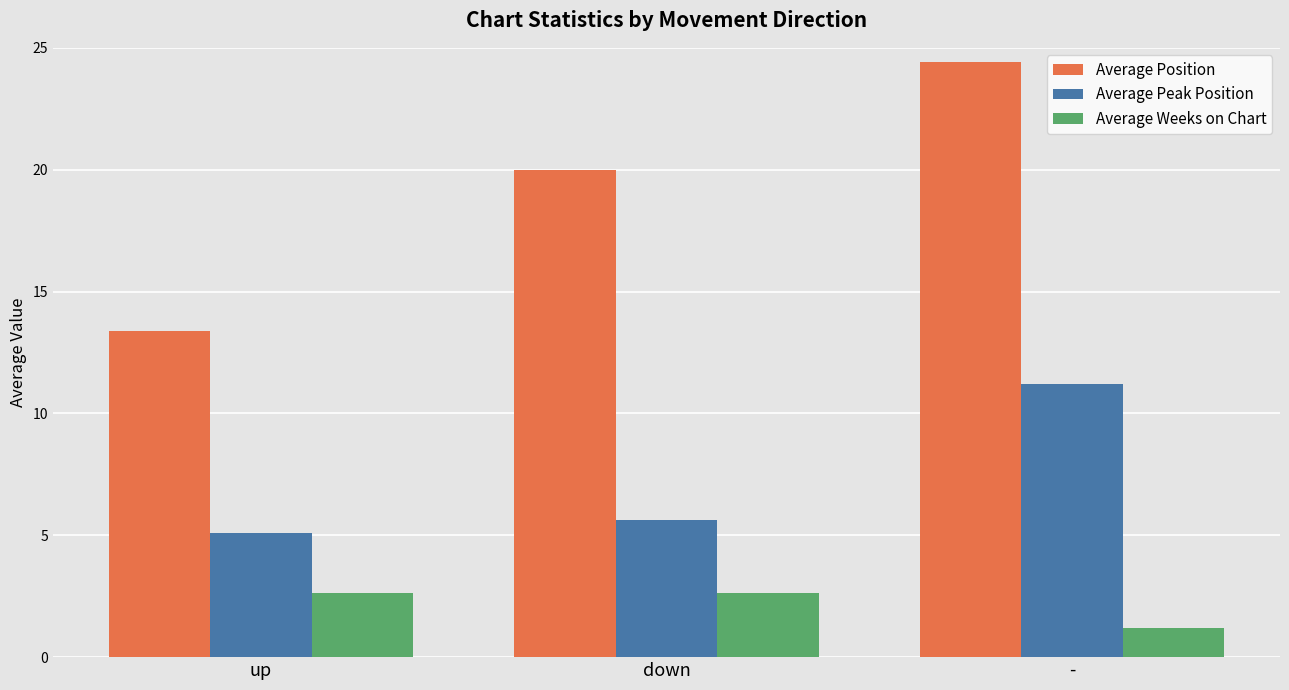

What are all the series names shown in the legend?

Average Position, Average Peak Position, Average Weeks on Chart